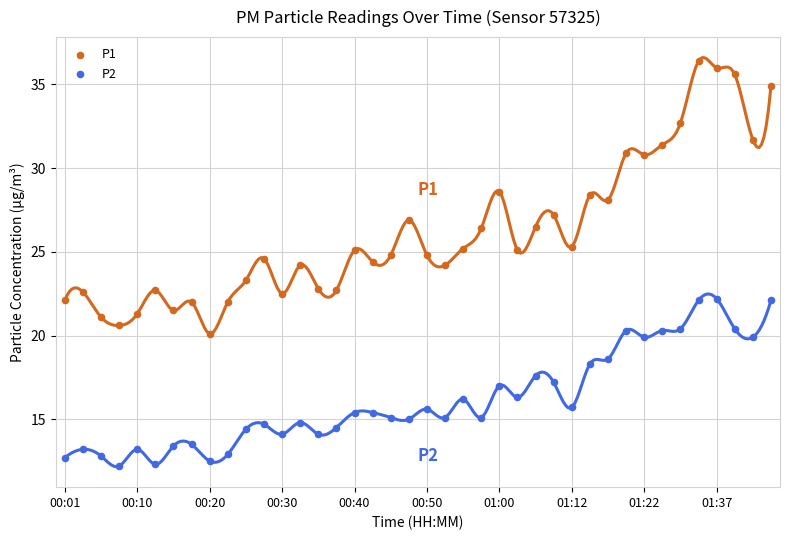

Which series reaches the maximum Y coordinate?

P1